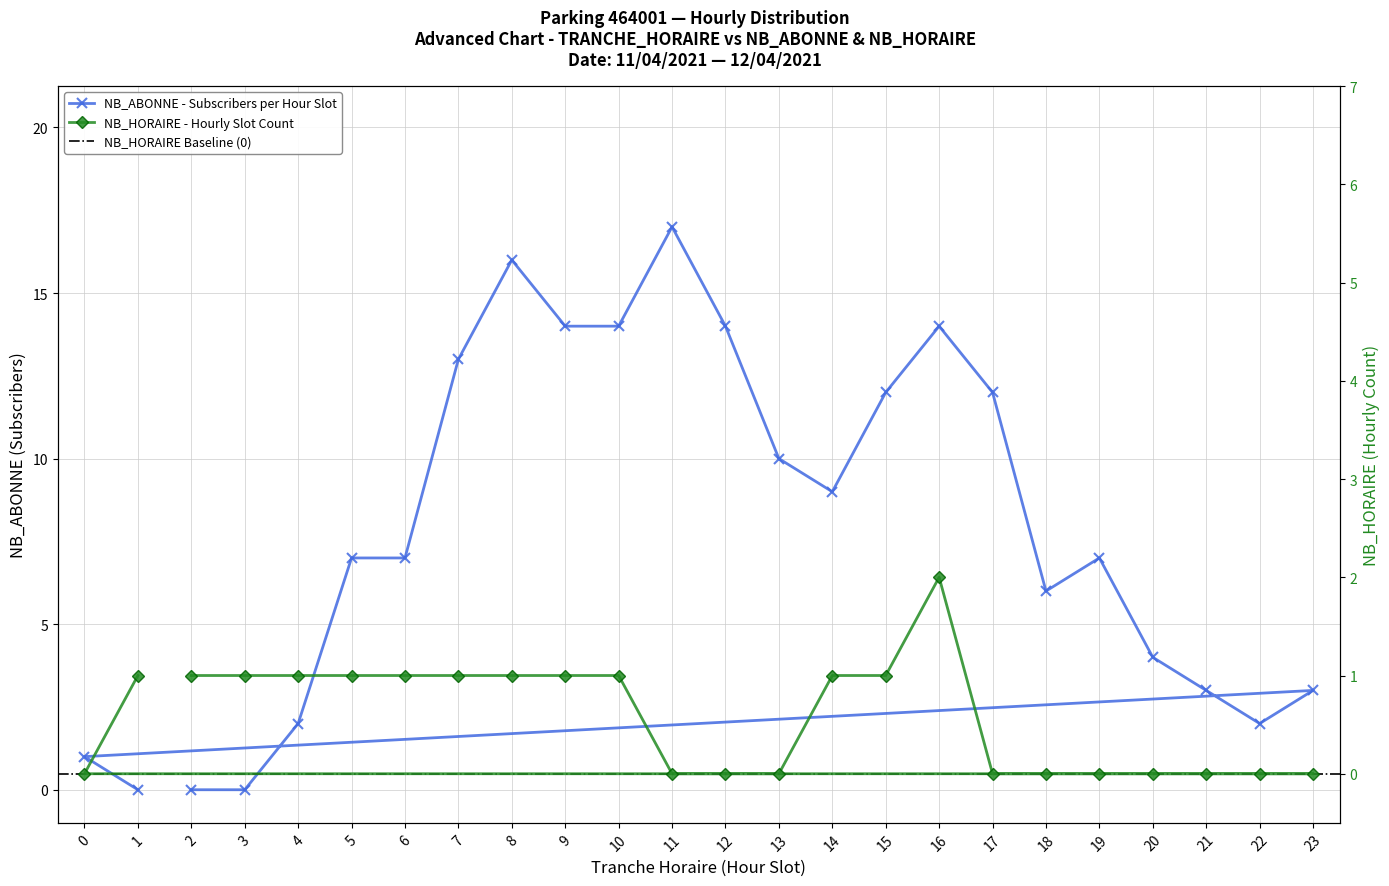

What is the value of the NB_HORAIRE point at the 5th from the left?

1